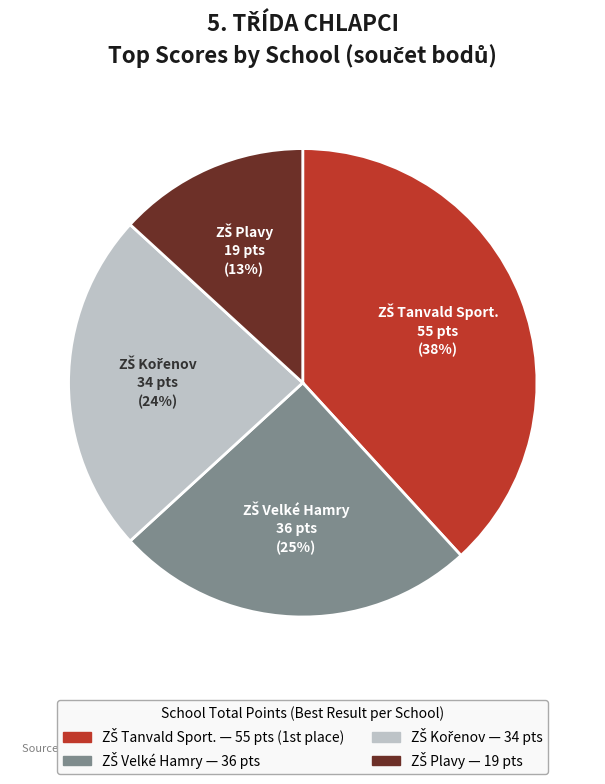

To the nearest percent, what is the difference between the largest and smallest slice percentages?

25%